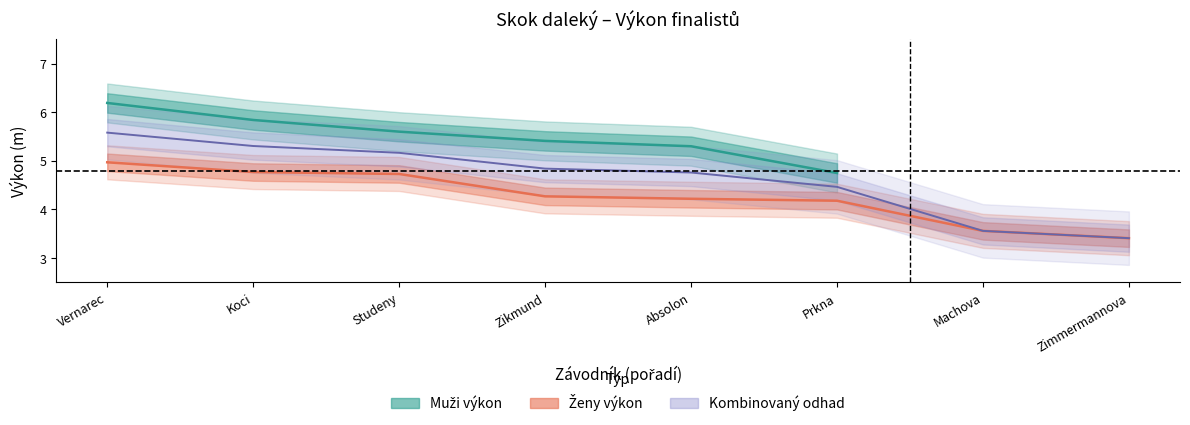

True or false: Kombinovaný odhad and Ženy výkon cross at least once.

False